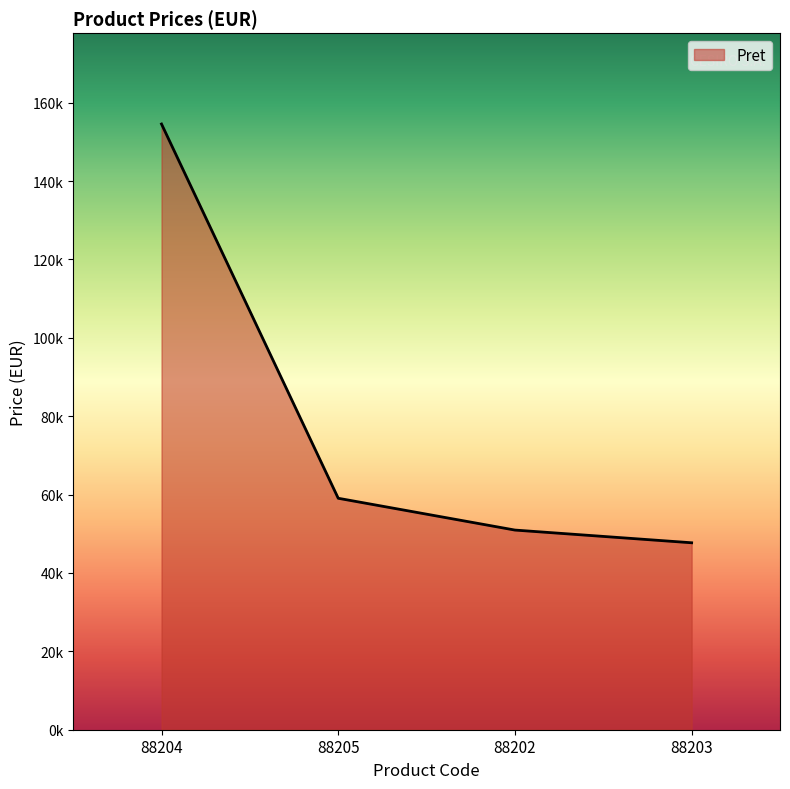

Does the chart have visible grid lines?

No